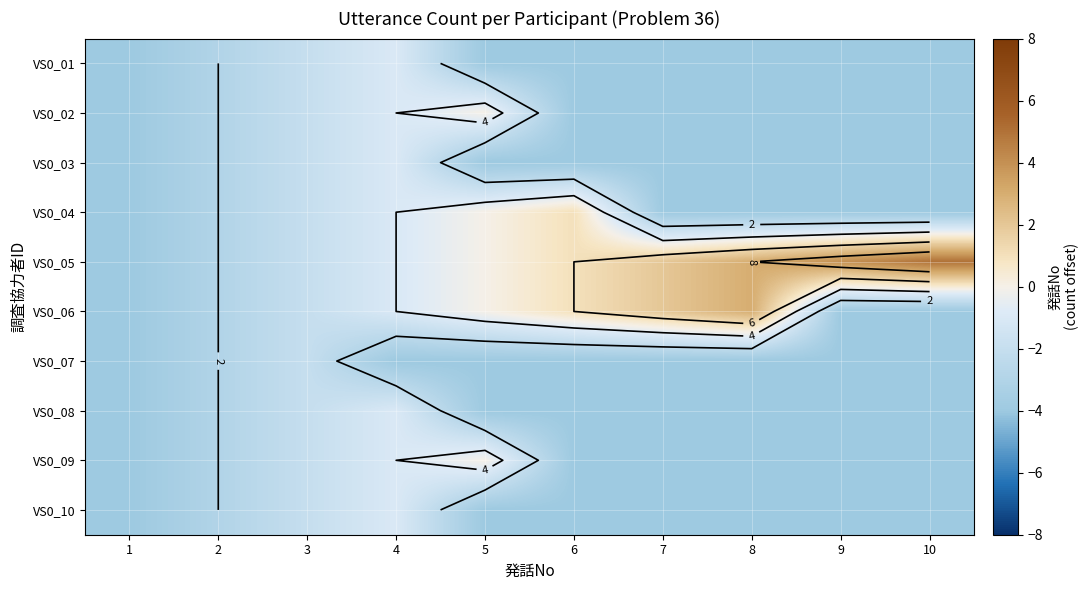

What is the average value of the VS0_02 series?

-3